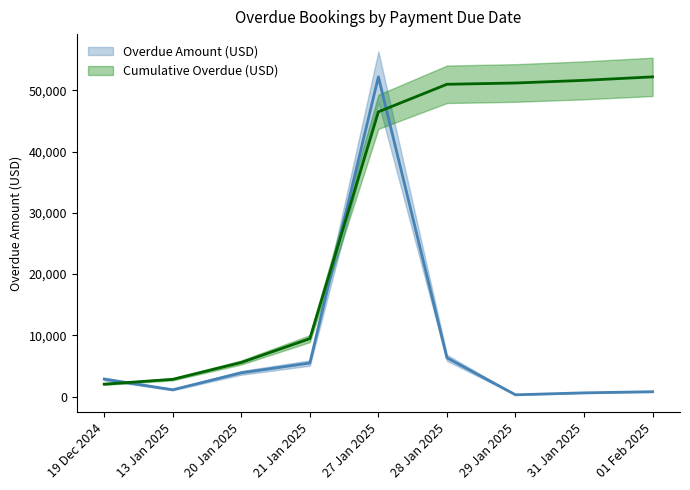

What is the approximate value at 28 Jan 2025?

6330.0